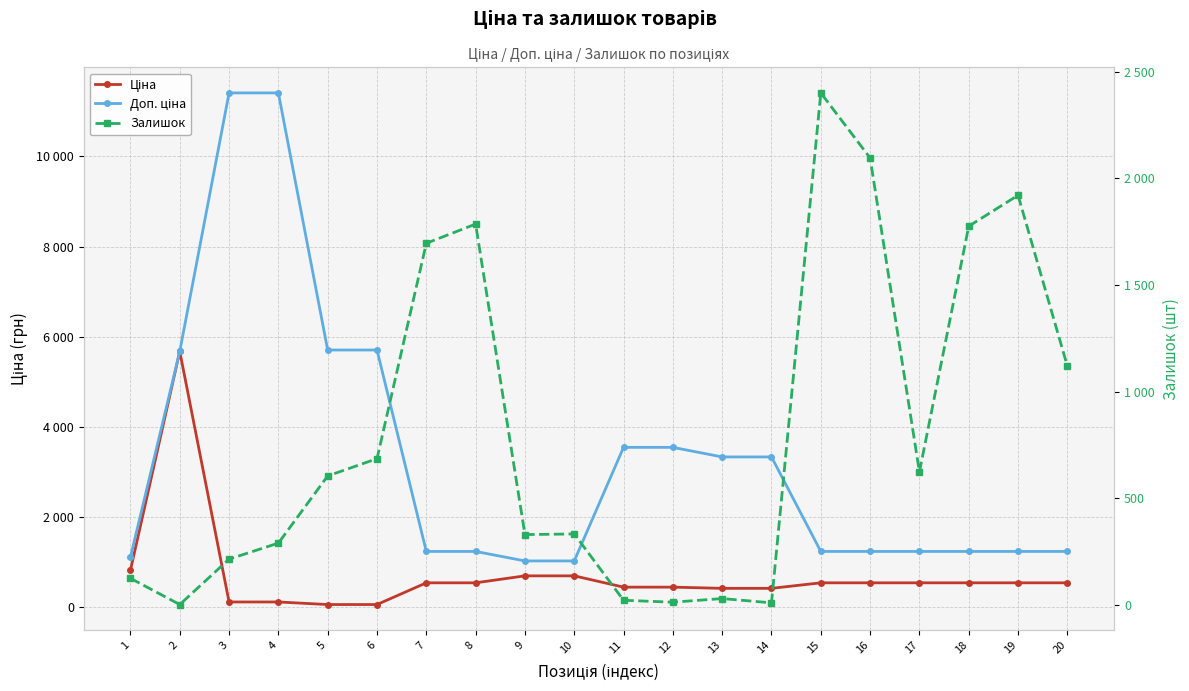

Is the value of Ціна at 18 greater than the value of Доп. ціна at 20?

No